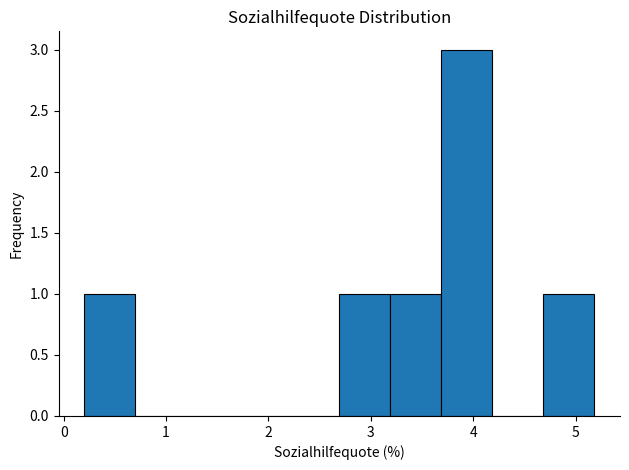

Reading left to right, transcribe this chart: for each bar, give the range it covers on the x-axis and its height. Neither the bar edges nor the heights are printed on the chart, so give them approximately, as read against the axes.

0.2 to 0.7: 1
0.7 to 1.2: 0
1.2 to 1.7: 0
1.7 to 2.2: 0
2.2 to 2.7: 0
2.7 to 3.2: 1
3.2 to 3.7: 1
3.7 to 4.2: 3
4.2 to 4.7: 0
4.7 to 5.2: 1